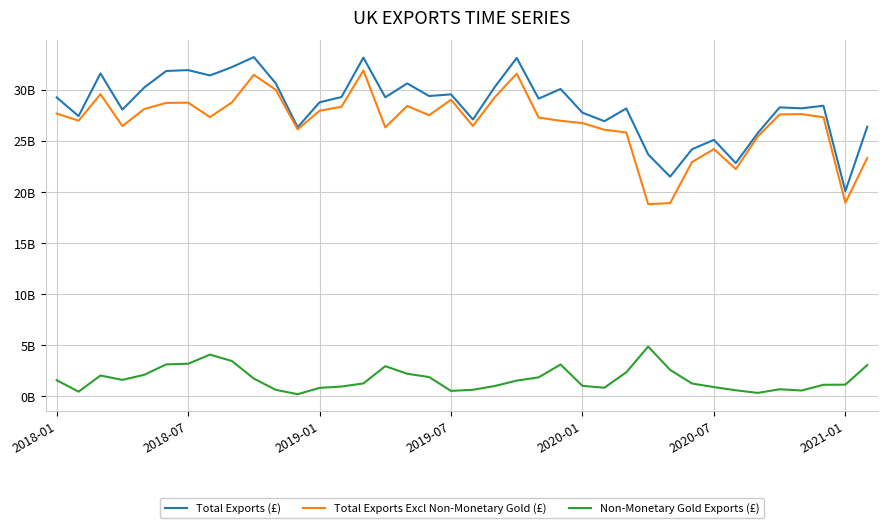

Reading left to right, extract all data points from this chart.

Total Exports (£): 29.3	27.4	31.6	28.1	30.2	31.9	32.0	31.4	32.2	33.2	30.7	26.4	28.8	29.3	33.2	29.3	30.6	29.4	29.6	27.1	30.3	33.1	29.2	30.1	27.8	26.9	28.2	23.7	21.5	24.2	25.1	22.8	25.8	28.3	28.2	28.5	20.1	26.4
Total Exports Excl Non-Monetary Gold (£): 27.7	27.0	29.6	26.5	28.1	28.7	28.8	27.3	28.8	31.5	30.0	26.1	28.0	28.4	31.9	26.3	28.4	27.5	29.0	26.5	29.3	31.6	27.3	27.0	26.8	26.1	25.8	18.8	18.9	22.9	24.2	22.3	25.4	27.6	27.6	27.3	19.0	23.3
Non-Monetary Gold Exports (£): 1.6	0.5	2.0	1.6	2.1	3.1	3.2	4.1	3.5	1.7	0.6	0.2	0.8	1.0	1.3	2.9	2.2	1.9	0.5	0.6	1.0	1.5	1.9	3.1	1.0	0.8	2.3	4.9	2.6	1.3	0.9	0.6	0.3	0.7	0.6	1.1	1.1	3.1